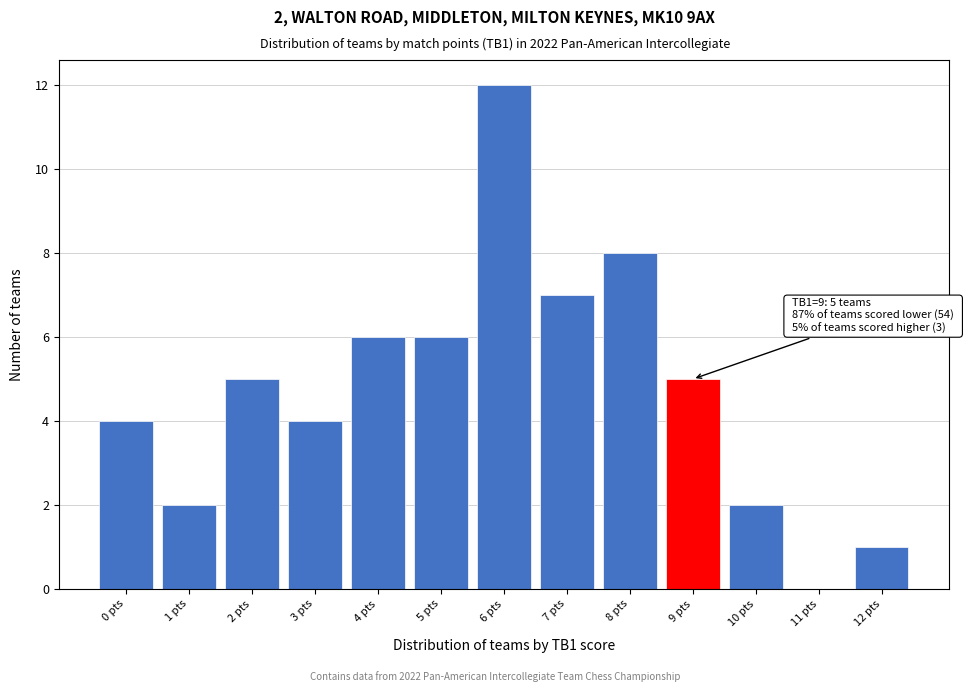

Which range on the x-axis has the tallest bar?

5.5 to 6.5